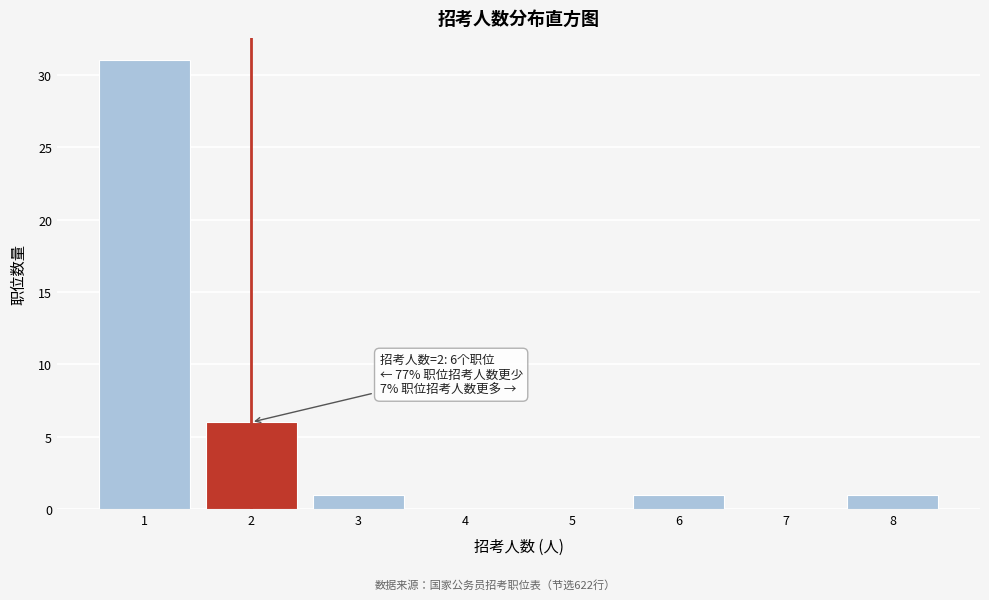

Over which range of the x-axis is the bar tallest?

0.5 to 1.5